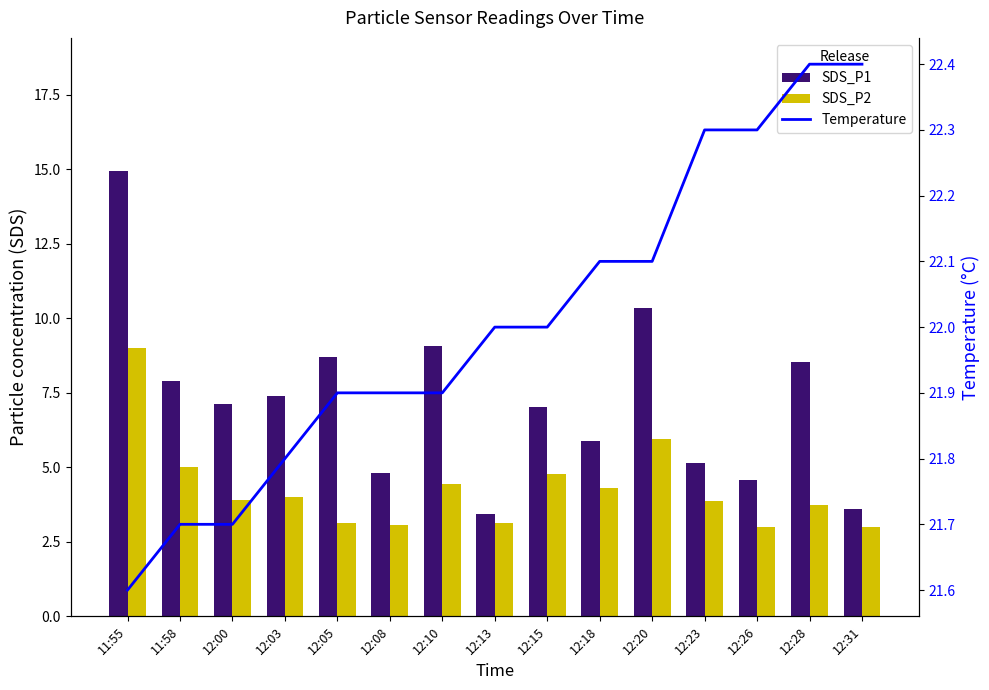

Where does the SDS_P1 series first go above 7?

11:55